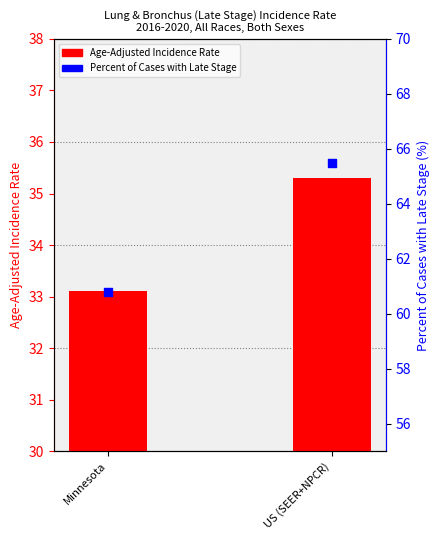

What are all the series names shown in the legend?

Age-Adjusted Incidence Rate, Percent of Cases with Late Stage